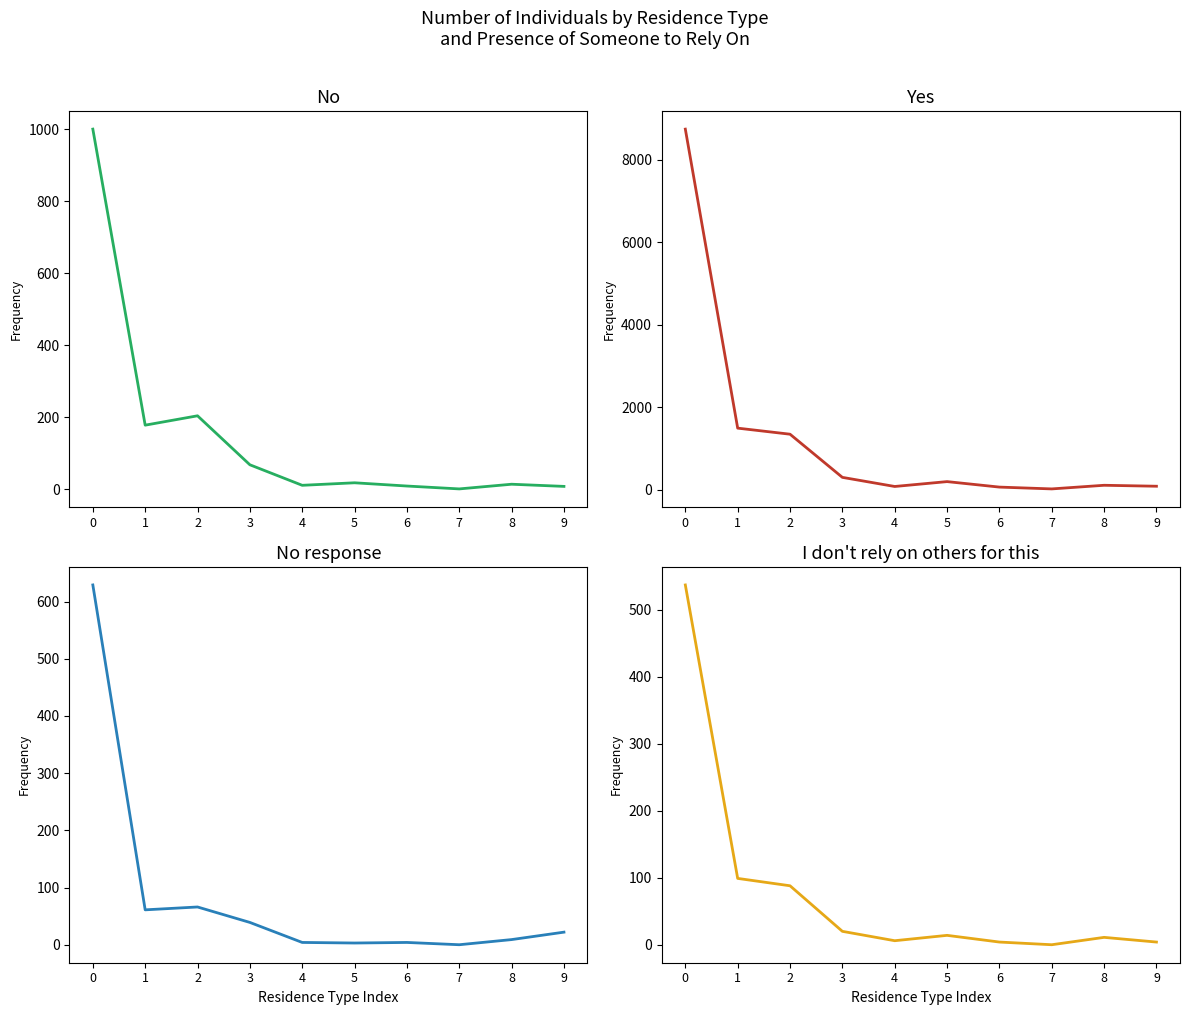

True or false: No and No response cross at least once.

True